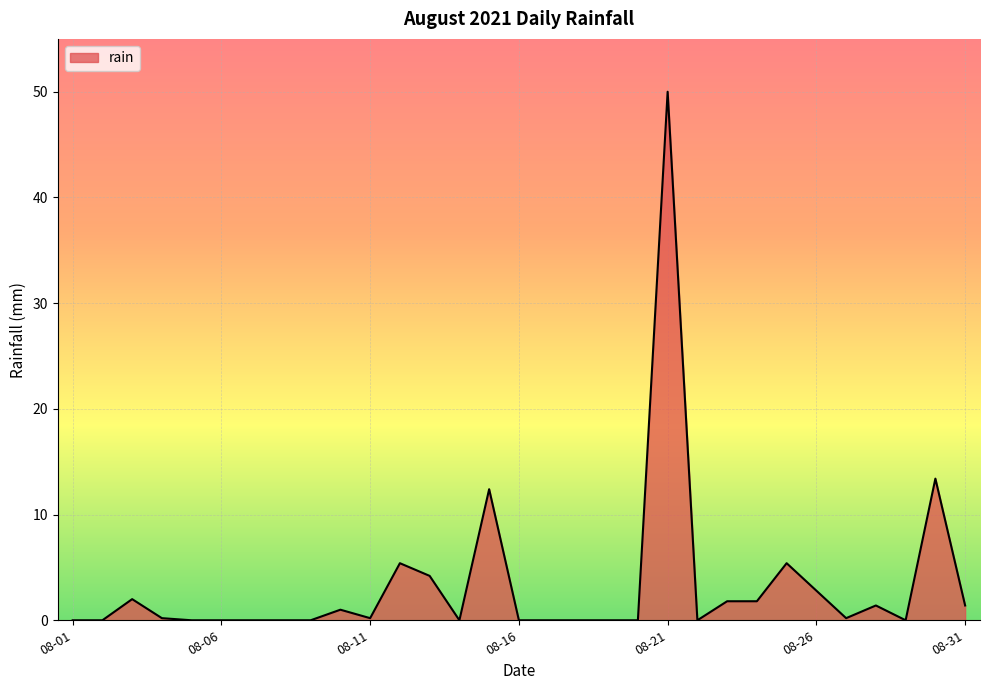

What is the maximum value shown in the chart?

50.0